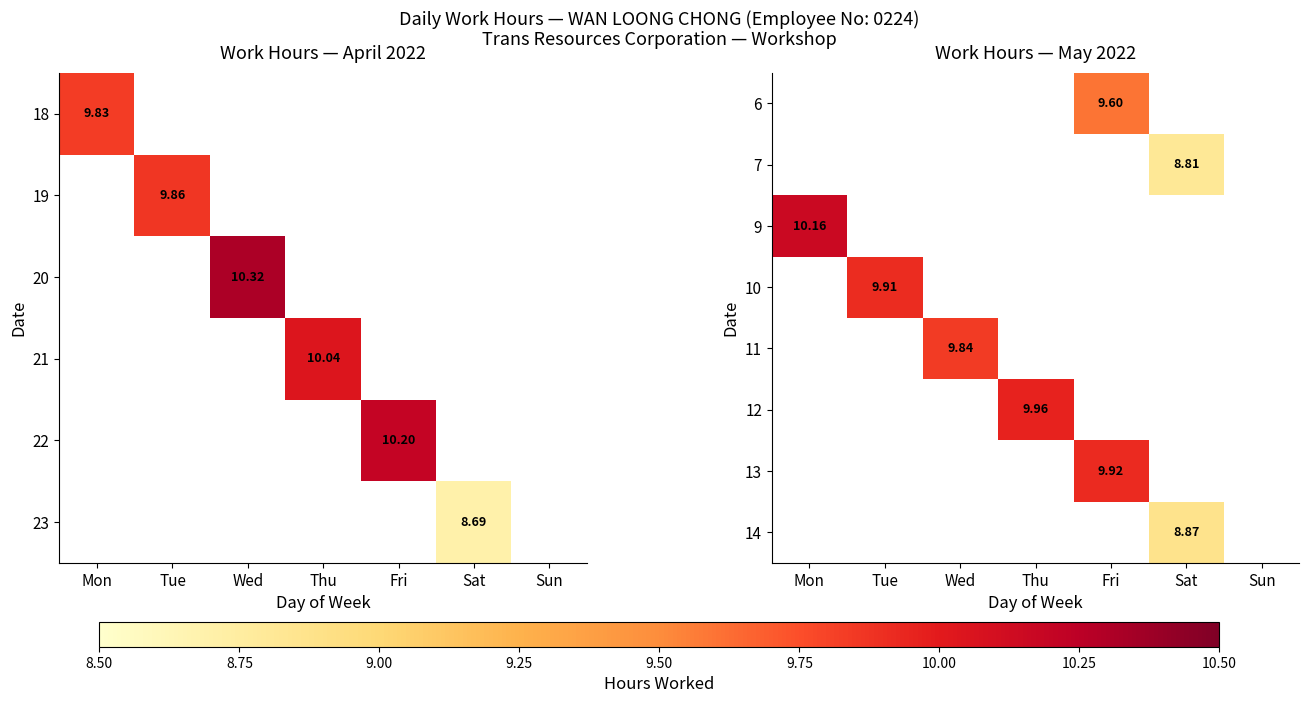

Is the value of 11 at Wed greater than the value of 6 at Fri?

Yes